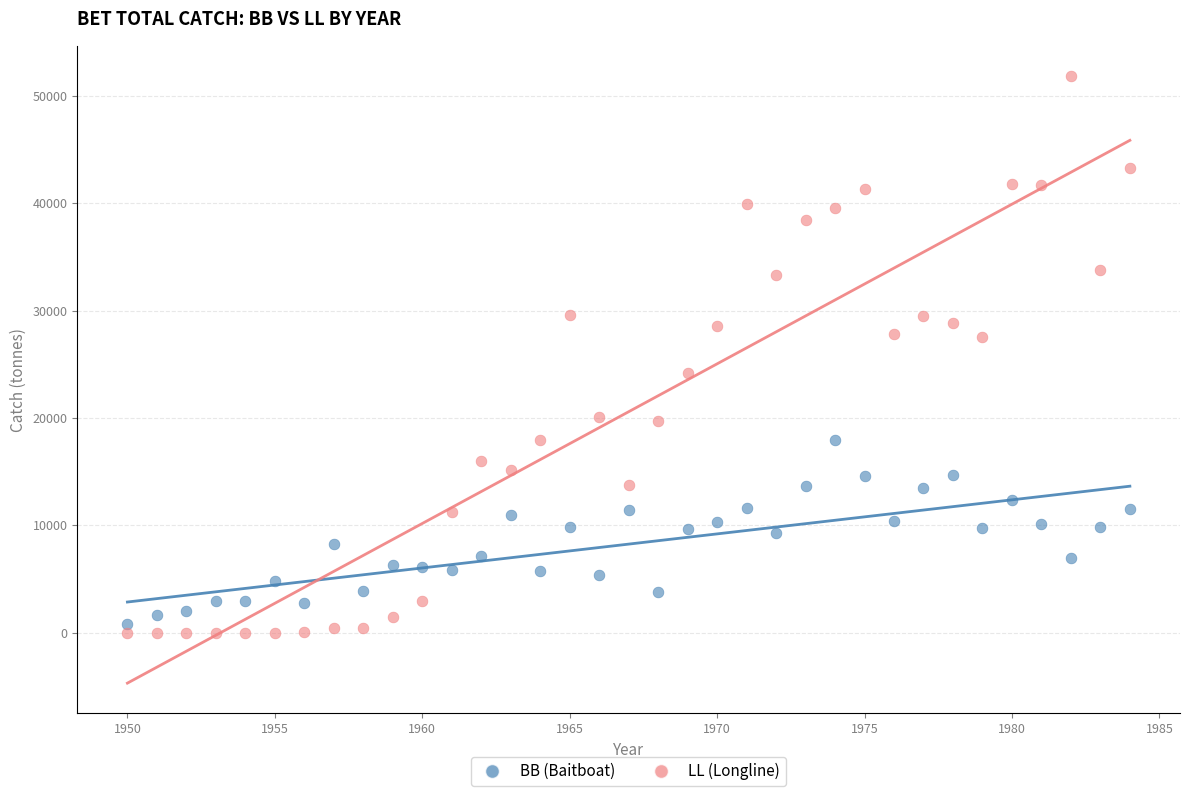

Which series contains the highest Y value?

LL (Longline)